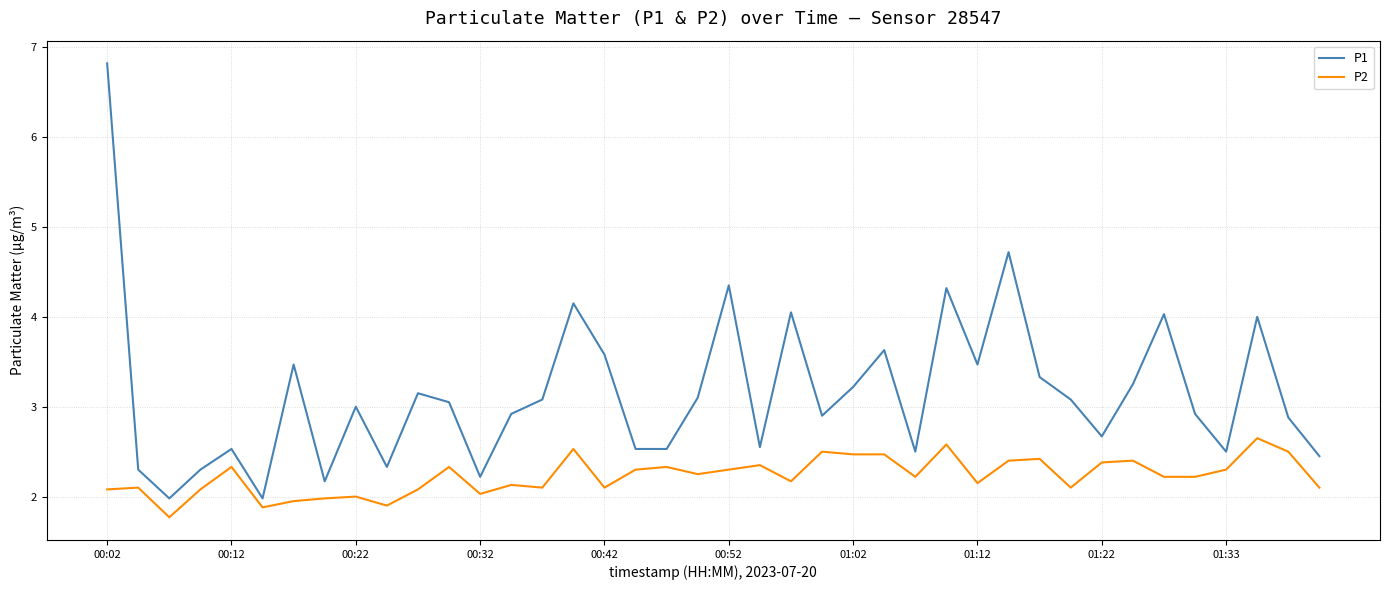

List the series in order of their overall mean, highest first.

P1, P2